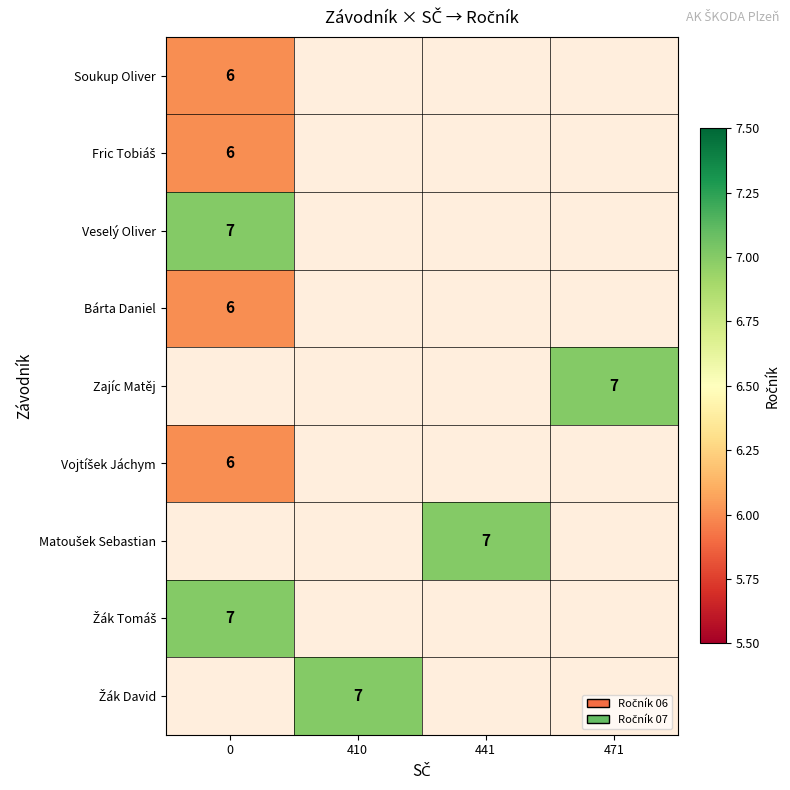

Is it true that Veselý Oliver equals 10 at 0?

False